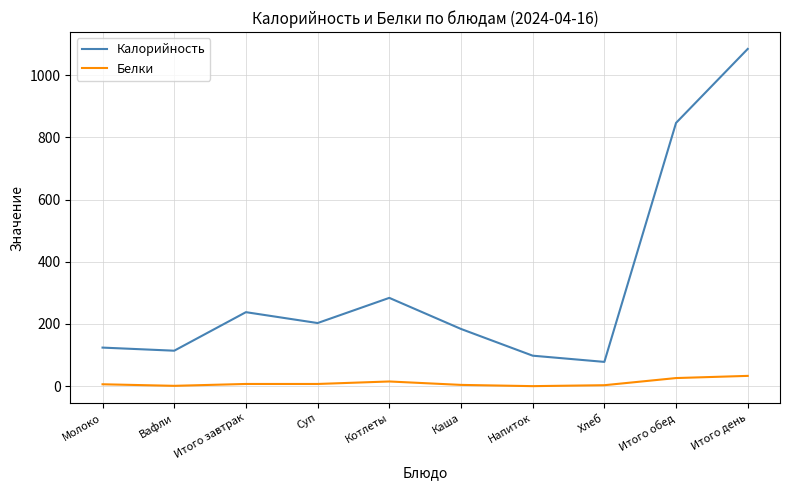

What is the maximum value shown in the chart?

1085